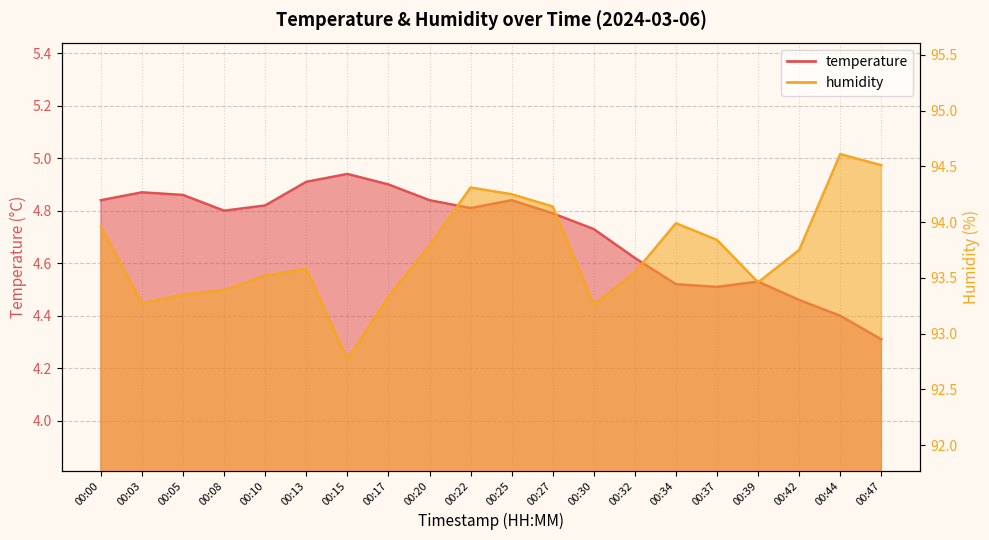

Which has a higher value, 00:22 or 00:10?

00:10